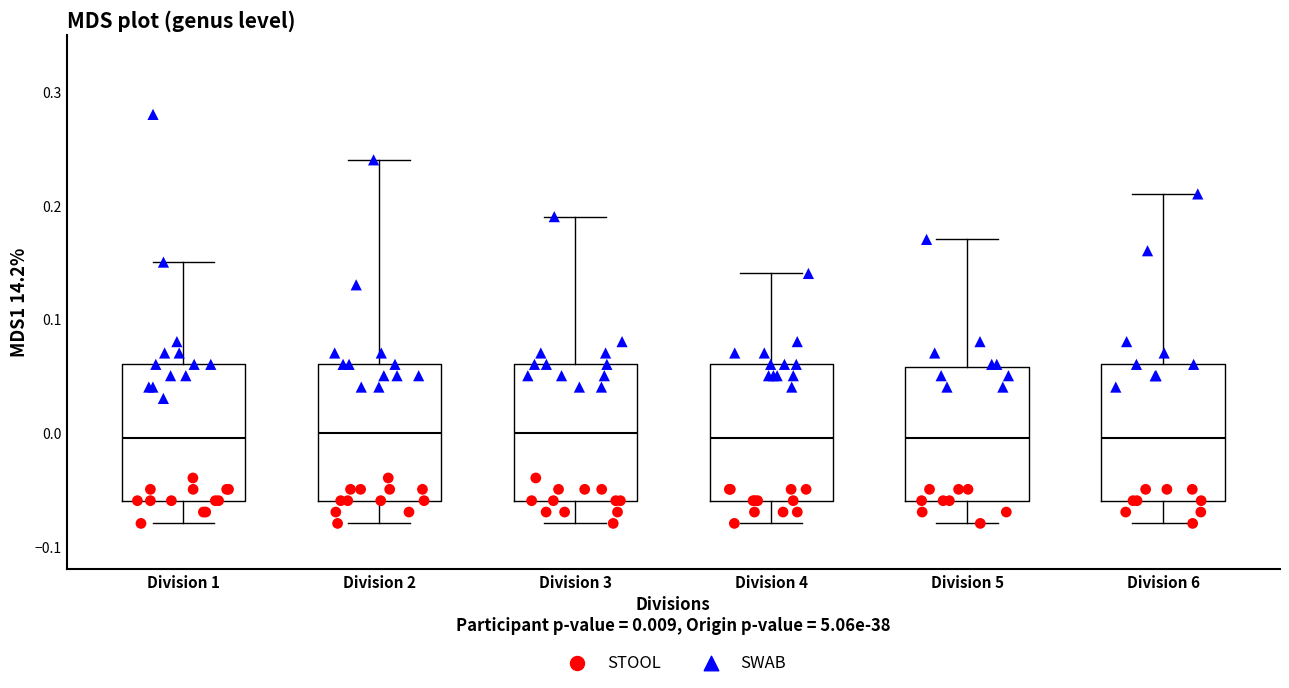

Reading left to right, read every box against the y-axis: the position of its median line, the range the box covers, and the ends of its whiskers. The values are not printed on the chart, so give them approximately, as read against the axis.

Division 1: median 0.00, box -0.06 to 0.06, whiskers -0.08 to 0.15
Division 2: median 0.00, box -0.06 to 0.06, whiskers -0.08 to 0.24
Division 3: median 0.00, box -0.06 to 0.06, whiskers -0.08 to 0.19
Division 4: median 0.00, box -0.06 to 0.06, whiskers -0.08 to 0.14
Division 5: median 0.00, box -0.06 to 0.06, whiskers -0.08 to 0.17
Division 6: median 0.00, box -0.06 to 0.06, whiskers -0.08 to 0.21